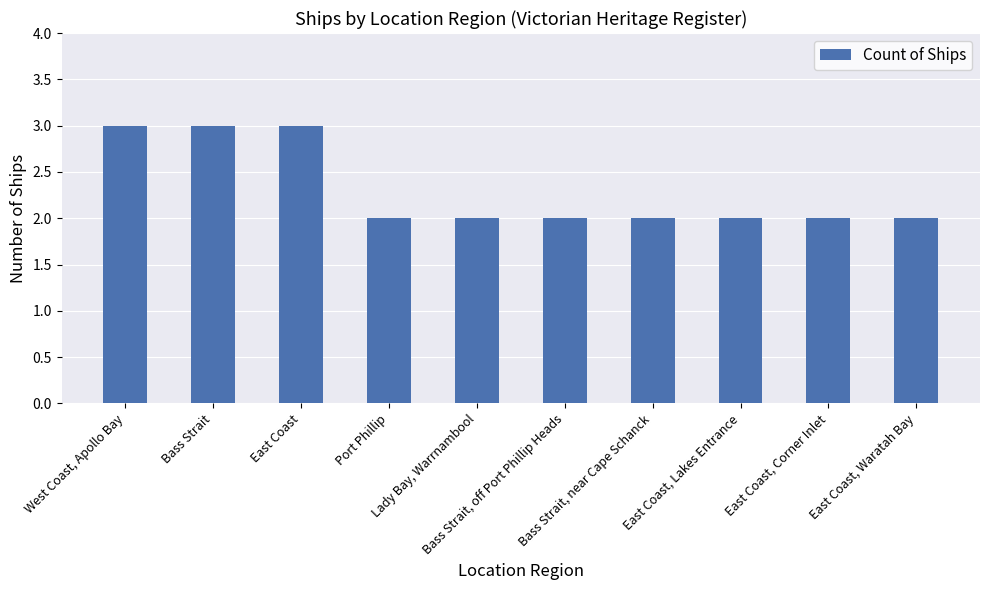

Count the values in the range 2 to 3.

10